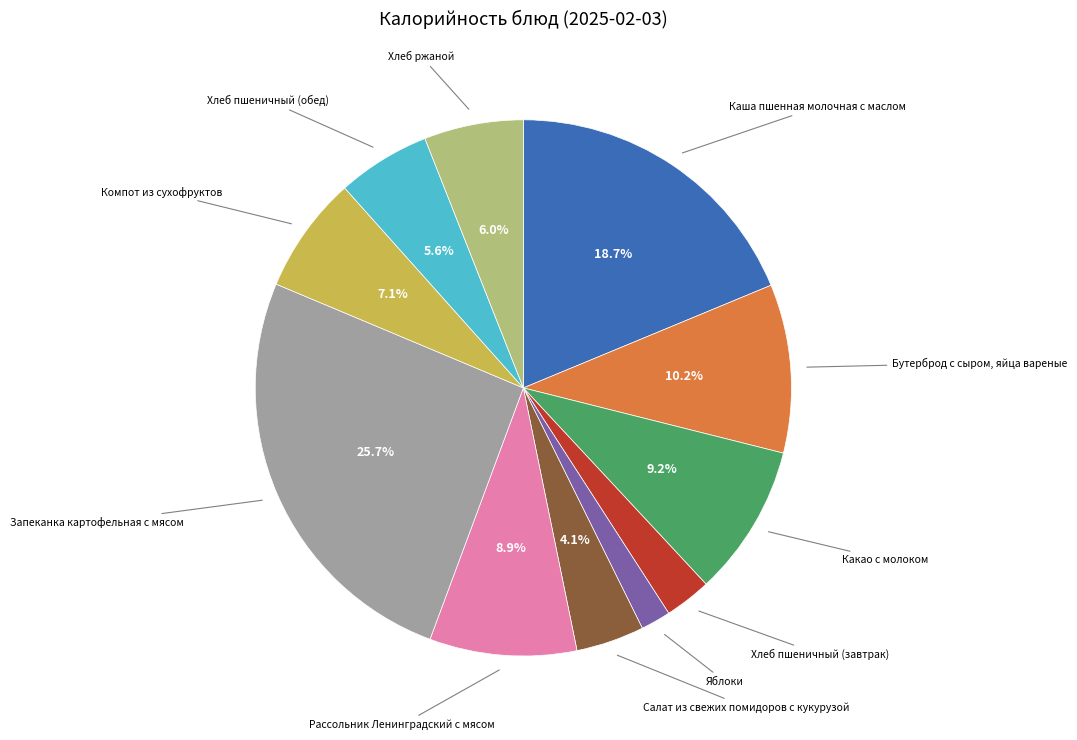

Does any single category account for the majority?

No